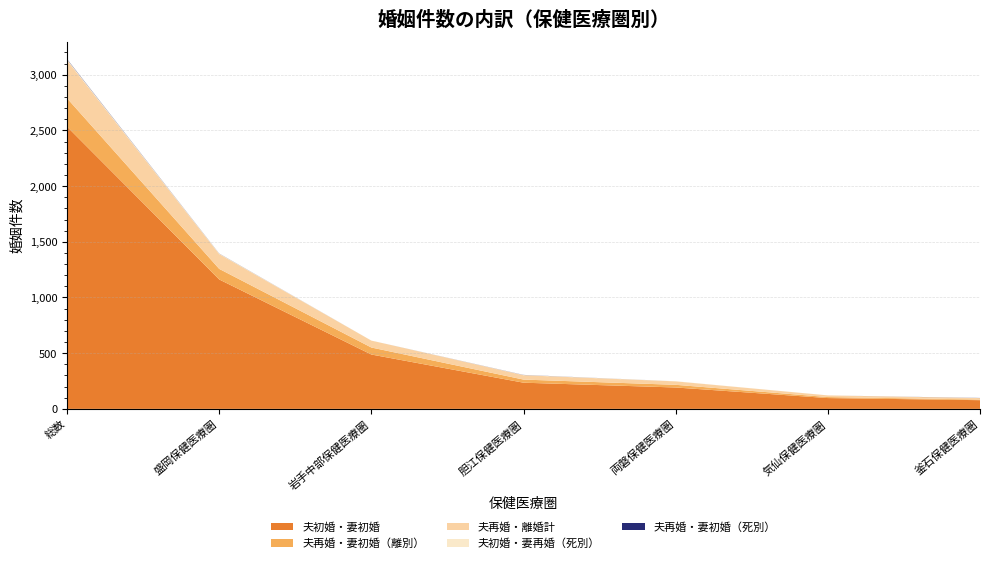

Reading left to right, extract all data points from this chart.

夫初婚・妻初婚: 2534	1162	488	235	192	97	78
夫再婚・妻初婚（離別）: 255	95	63	28	24	9	6
夫再婚・離婚計: 341	133	62	39	31	15	13
夫初婚・妻再婚（死別）: 8	4	0	2	1	0	0
夫再婚・妻初婚（死別）: 3	1	0	1	0	0	1